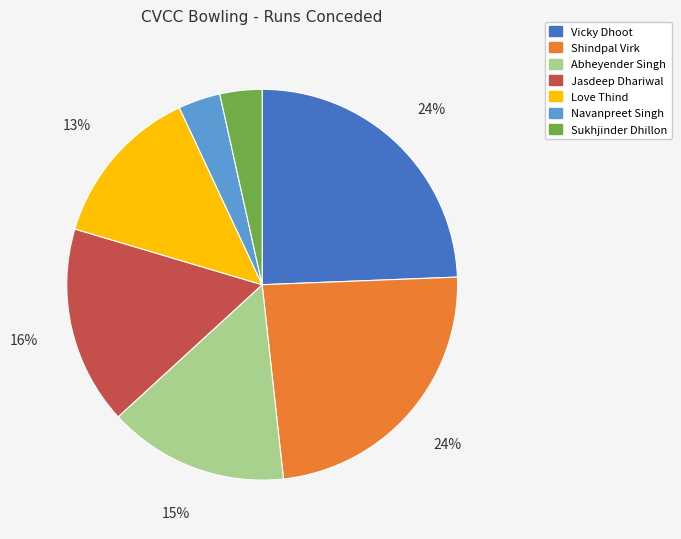

Is the sum of Navanpreet Singh and Shindpal Virk greater than half?

No